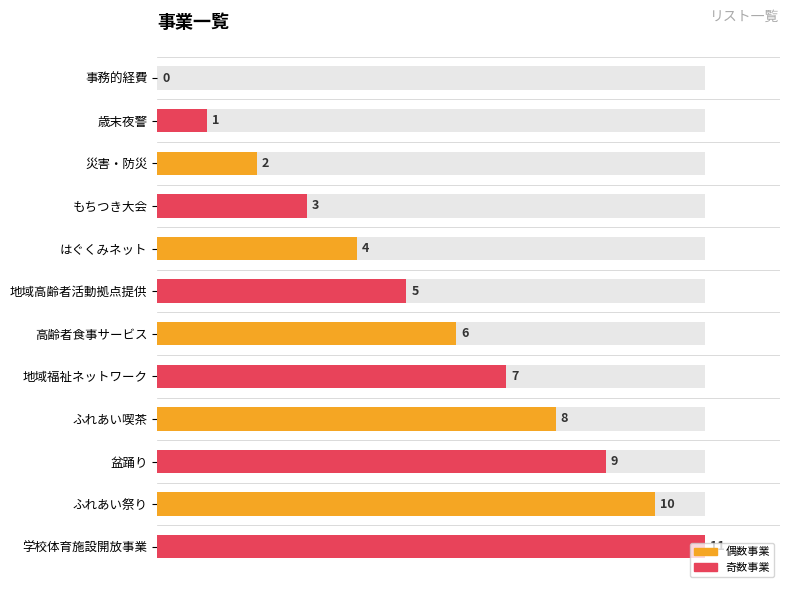

Rank the categories by value from highest to lowest.

学校体育施設開放事業, ふれあい祭り, 盆踊り, ふれあい喫茶, 地域福祉ネットワーク, 高齢者食事サービス, 地域高齢者活動拠点提供, はぐくみネット, もちつき大会, 災害・防災, 歳末夜警, 事務的経費